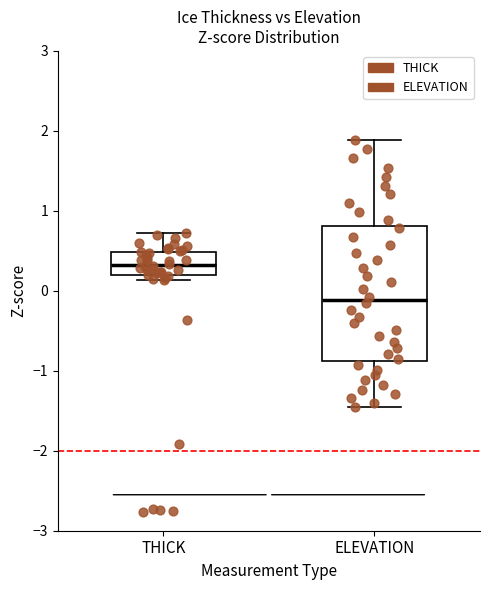

Reading left to right, read every box against the y-axis: the position of its median line, the range the box covers, and the ends of its whiskers. The values are not printed on the chart, so give them approximately, as read against the axis.

THICK: median 0.3, box 0.2 to 0.5, whiskers 0.1 to 0.7
ELEVATION: median -0.1, box -0.9 to 0.8, whiskers -1.5 to 1.9